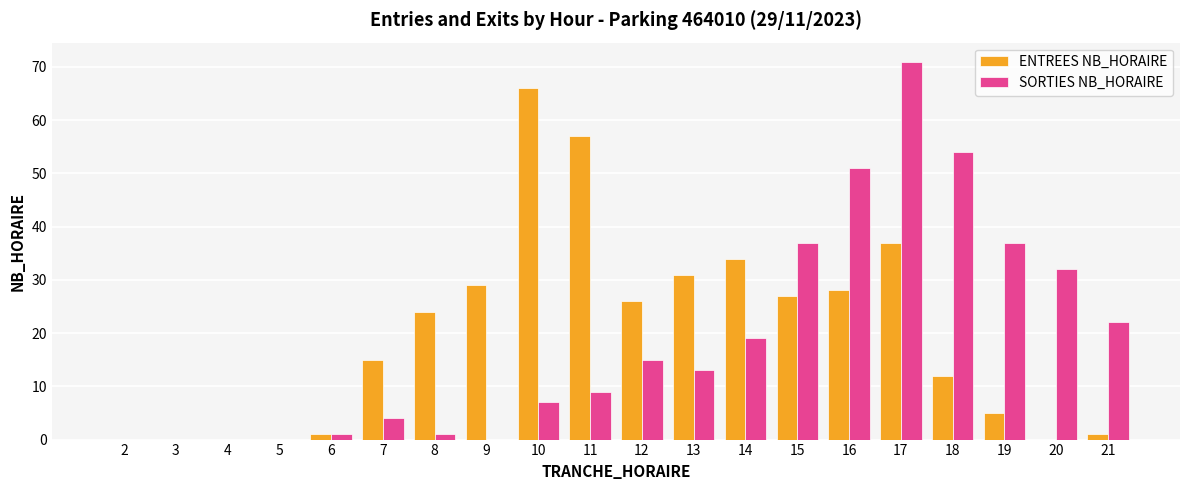

Reading left to right, list all the values displayed in this chart.

ENTREES NB_HORAIRE: 0	0	0	0	1	15	24	29	66	57	26	31	34	27	28	37	12	5	0	1
SORTIES NB_HORAIRE: 0	0	0	0	1	4	1	0	7	9	15	13	19	37	51	71	54	37	32	22